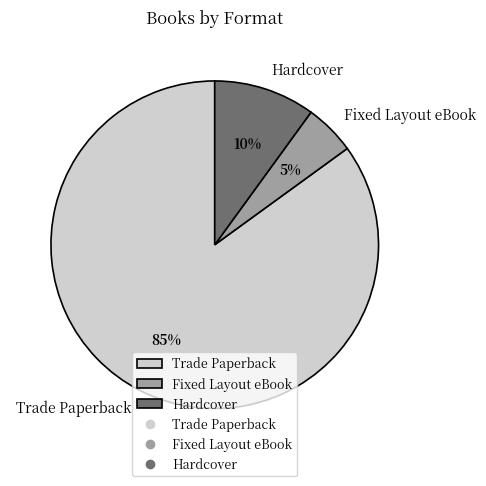

Count the number of slices in the pie.

3